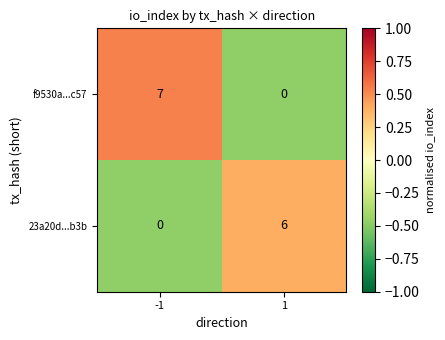

Is the value of 23a20d...b3b at 1 greater than the value of f9530a...c57 at 1?

Yes